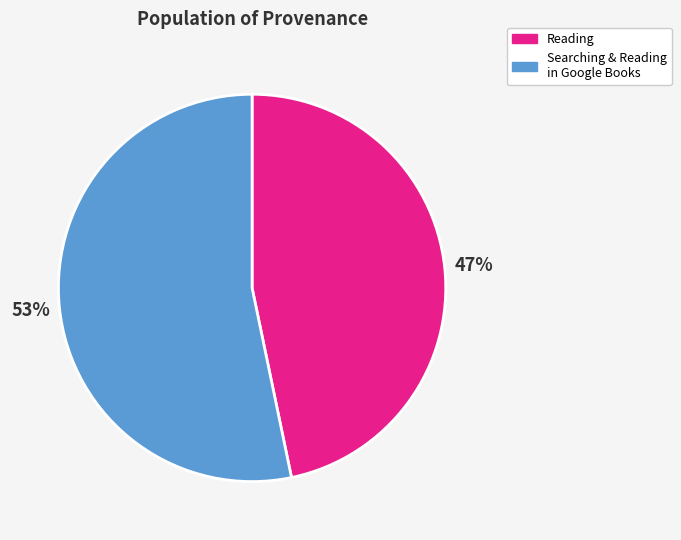

Is there any slice that represents more than half of the pie?

Yes